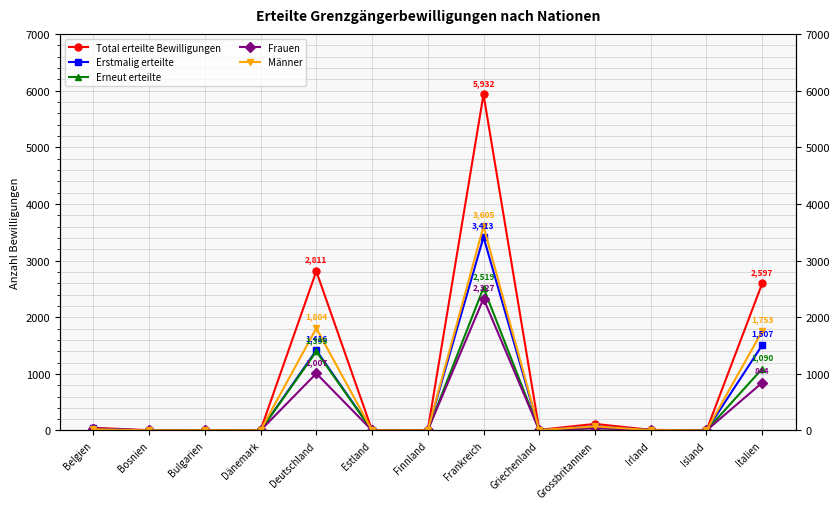

How many categories are shown in the chart?

13